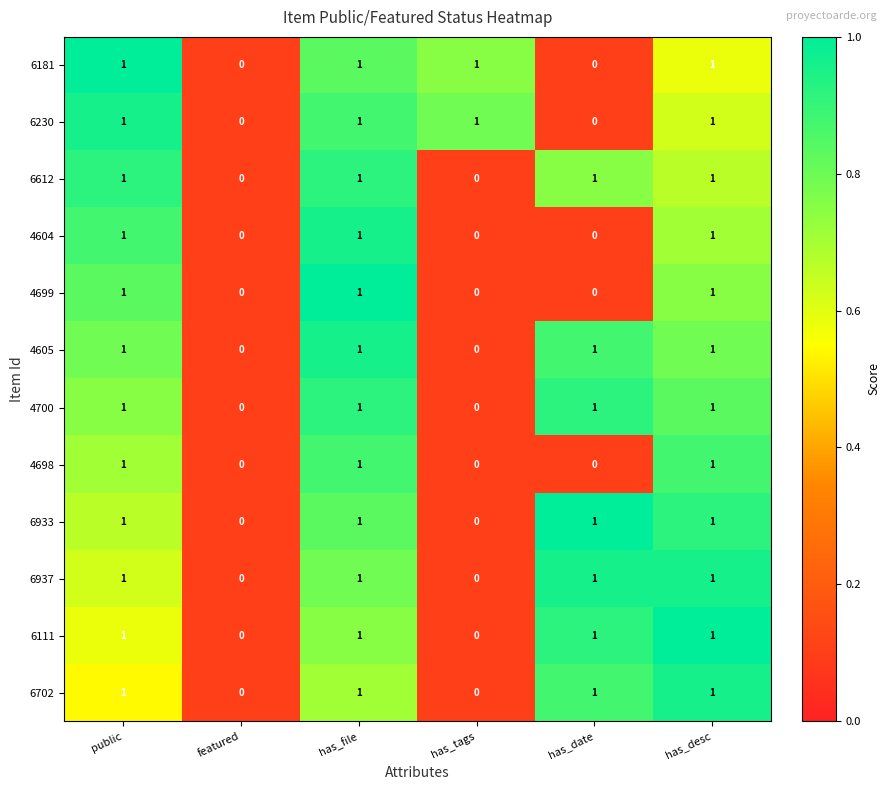

Is the value of 6612 at has_desc greater than the value of 6702 at has_tags?

Yes